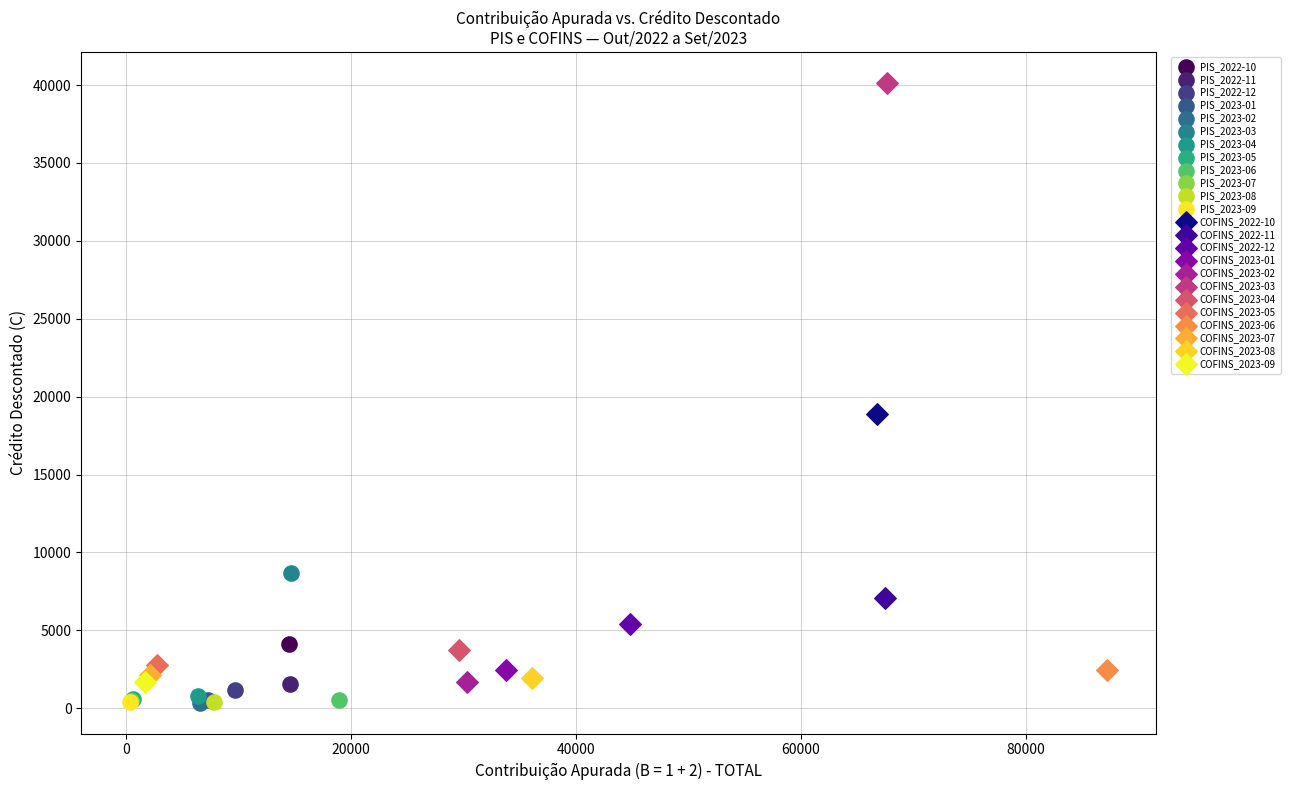

What are all the series names shown in the legend?

PIS_2022-10, PIS_2022-11, PIS_2022-12, PIS_2023-01, PIS_2023-02, PIS_2023-03, PIS_2023-04, PIS_2023-05, PIS_2023-06, PIS_2023-07, PIS_2023-08, PIS_2023-09, COFINS_2022-10, COFINS_2022-11, COFINS_2022-12, COFINS_2023-01, COFINS_2023-02, COFINS_2023-03, COFINS_2023-04, COFINS_2023-05, COFINS_2023-06, COFINS_2023-07, COFINS_2023-08, COFINS_2023-09